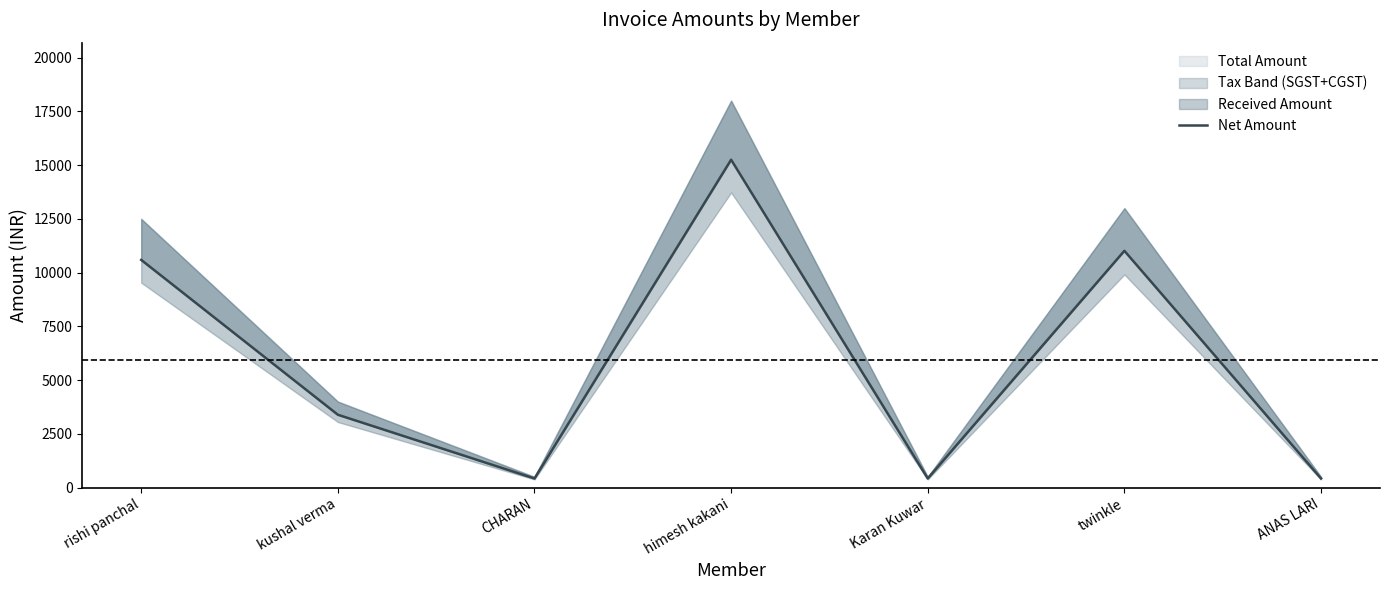

The value at rishi panchal is 10593.2. True or false?

True